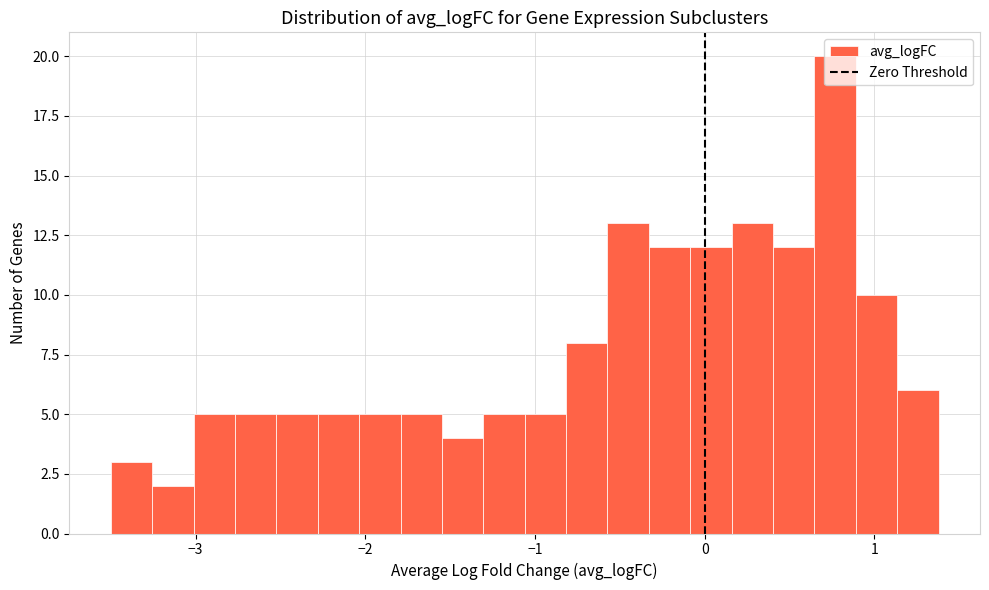

Read against the x-axis, roughly where is the centre of the tallest bar?

0.8